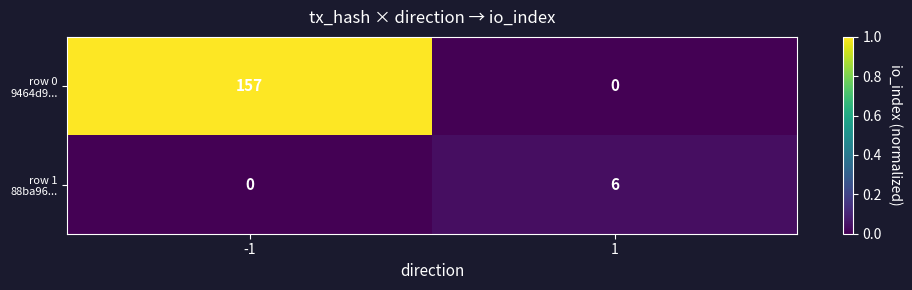

What is the greatest value displayed?

157